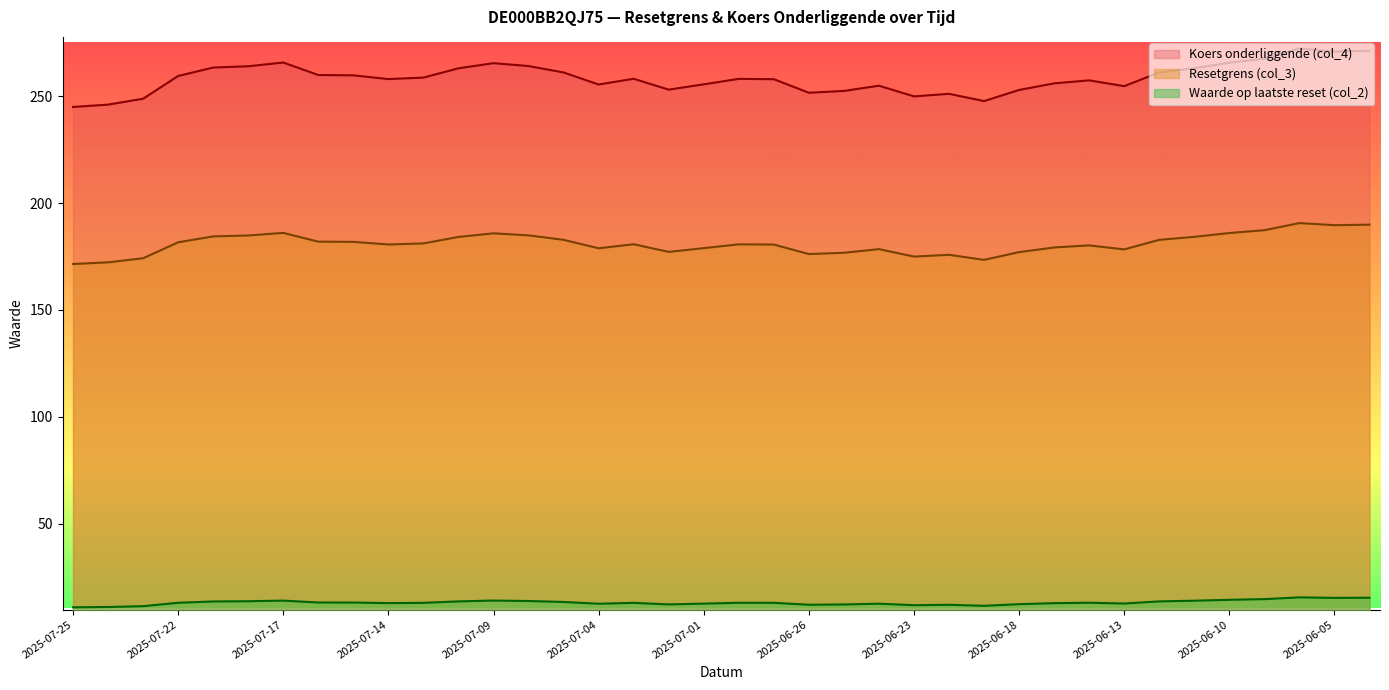

Reading left to right, list all the values displayed in this chart.

Resetgrens (col_3): 2025-07-25=245.0	2025-07-24=246.1	2025-07-23=248.8	2025-07-22=259.5	2025-07-21=263.4	2025-07-18=264.1	2025-07-17=265.8	2025-07-16=259.9	2025-07-15=259.8	2025-07-14=258.1	2025-07-11=258.8	2025-07-10=263.1	2025-07-09=265.5	2025-07-08=264.1	2025-07-07=261.1	2025-07-04=255.5	2025-07-03=258.2	2025-07-02=253.1	2025-07-01=255.6	2025-06-30=258.1	2025-06-27=258.0	2025-06-26=251.7	2025-06-25=252.5	2025-06-24=254.9	2025-06-23=249.9	2025-06-20=251.2	2025-06-19=247.8	2025-06-18=252.9	2025-06-17=256.1	2025-06-16=257.4	2025-06-13=254.8	2025-06-12=261.1	2025-06-11=263.1	2025-06-10=265.7	2025-06-09=267.6	2025-06-06=272.4	2025-06-05=270.9	2025-06-04=271.3
Koers onderliggende (col_4): 2025-07-25=171.5	2025-07-24=172.3	2025-07-23=174.2	2025-07-22=181.7	2025-07-21=184.4	2025-07-18=184.8	2025-07-17=186.1	2025-07-16=182.0	2025-07-15=181.9	2025-07-14=180.6	2025-07-11=181.1	2025-07-10=184.2	2025-07-09=185.8	2025-07-08=184.9	2025-07-07=182.8	2025-07-04=178.8	2025-07-03=180.7	2025-07-02=177.2	2025-07-01=178.9	2025-06-30=180.7	2025-06-27=180.6	2025-06-26=176.2	2025-06-25=176.8	2025-06-24=178.5	2025-06-23=175.0	2025-06-20=175.8	2025-06-19=173.4	2025-06-18=177.1	2025-06-17=179.2	2025-06-16=180.2	2025-06-13=178.3	2025-06-12=182.8	2025-06-11=184.2	2025-06-10=186.0	2025-06-09=187.3	2025-06-06=190.6	2025-06-05=189.7	2025-06-04=189.9
Waarde op laatste reset (col_2): 2025-07-25=10.8	2025-07-24=11.0	2025-07-23=11.3	2025-07-22=12.9	2025-07-21=13.6	2025-07-18=13.7	2025-07-17=13.9	2025-07-16=13.1	2025-07-15=13.0	2025-07-14=12.8	2025-07-11=12.9	2025-07-10=13.6	2025-07-09=14.0	2025-07-08=13.8	2025-07-07=13.3	2025-07-04=12.5	2025-07-03=12.9	2025-07-02=12.2	2025-07-01=12.5	2025-06-30=12.9	2025-06-27=12.9	2025-06-26=12.0	2025-06-25=12.1	2025-06-24=12.5	2025-06-23=11.8	2025-06-20=12.0	2025-06-19=11.5	2025-06-18=12.3	2025-06-17=12.8	2025-06-16=13.0	2025-06-13=12.6	2025-06-12=13.6	2025-06-11=13.9	2025-06-10=14.3	2025-06-09=14.6	2025-06-06=15.5	2025-06-05=15.2	2025-06-04=15.3